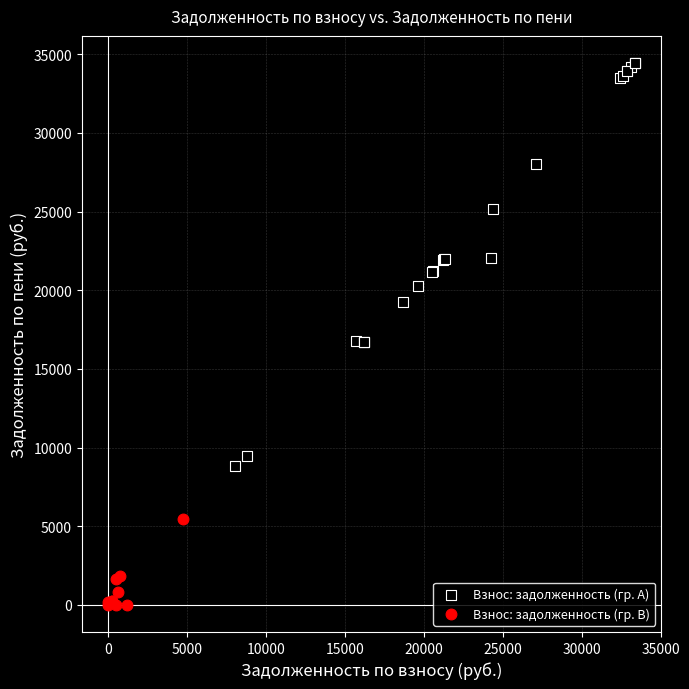

Which series contains the lowest Y value?

Взнос: задолженность (гр. B)